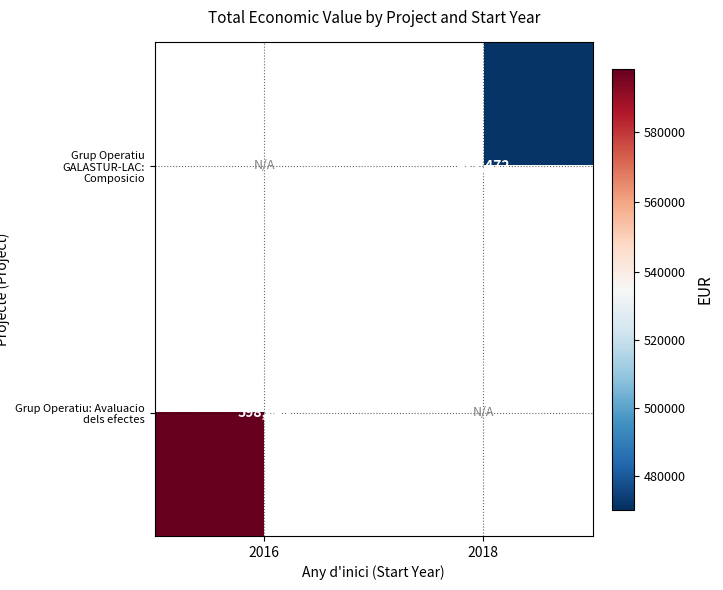

What is the maximum value shown in the chart?

598049.0